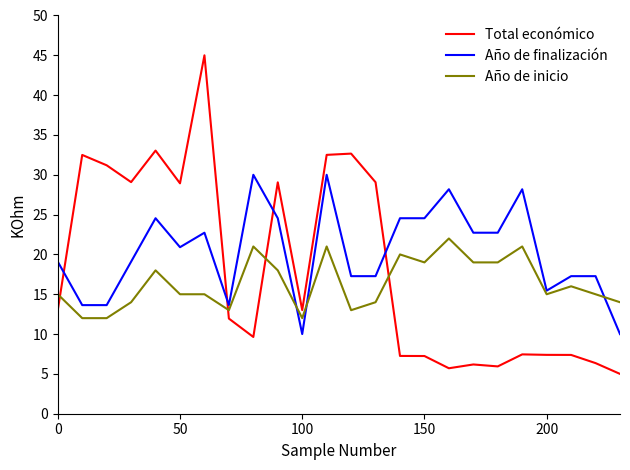

Rank the series by their maximum value, from highest to lowest.

Total económico, Año de finalización, Año de inicio